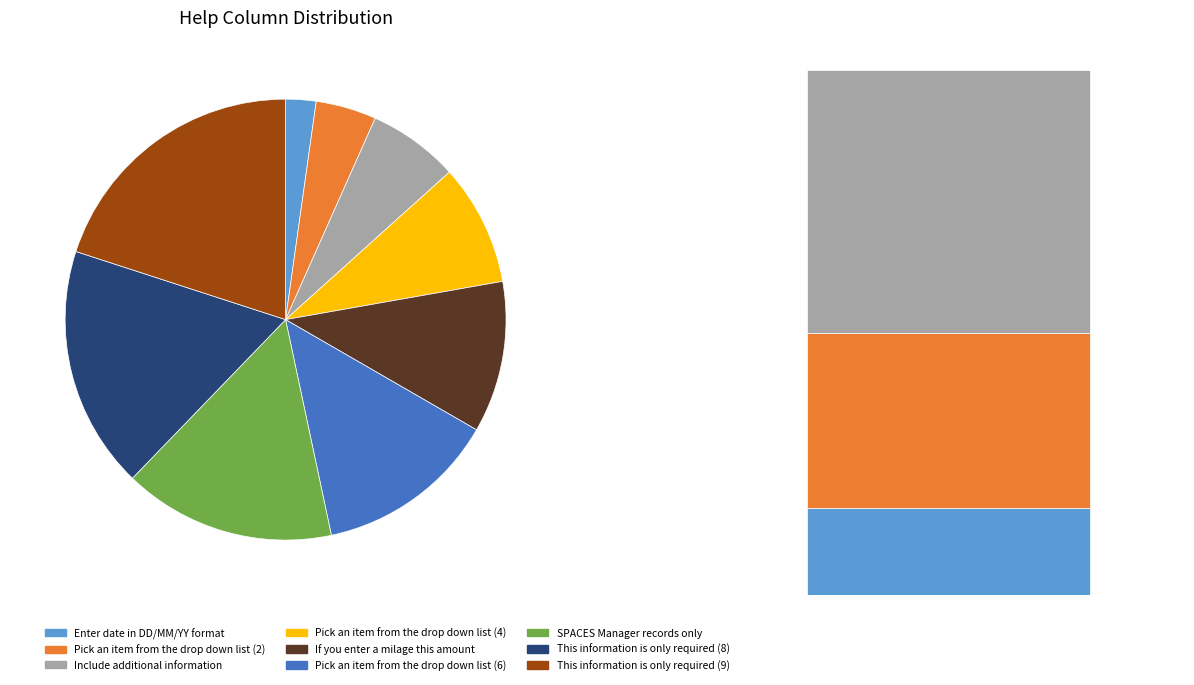

The Pick an item from the drop down list (4) slice represents 9% of the pie. True or false?

True